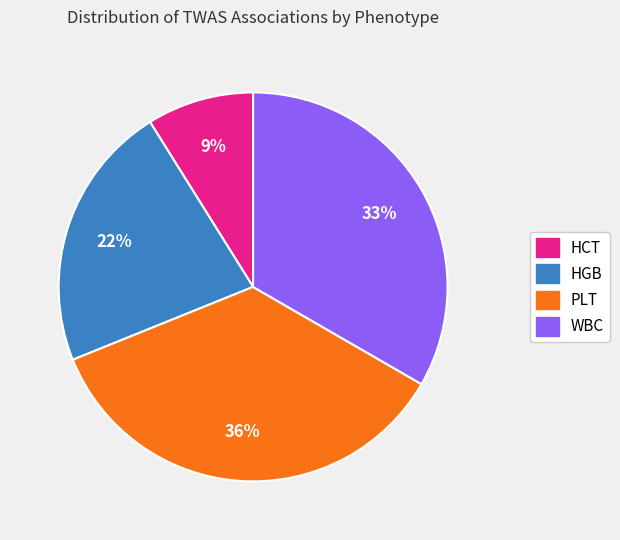

Which slice is the smallest?

HCT